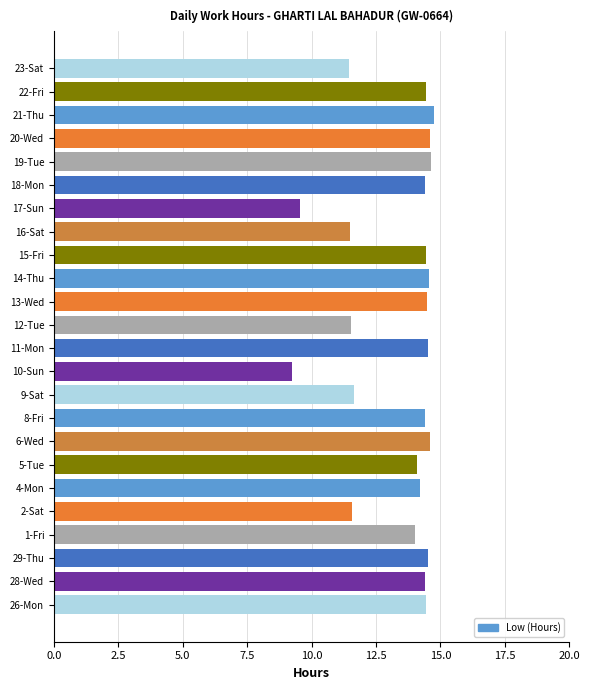

What is the ratio of the value at 9-Sat to the value at 20-Wed?

0.8